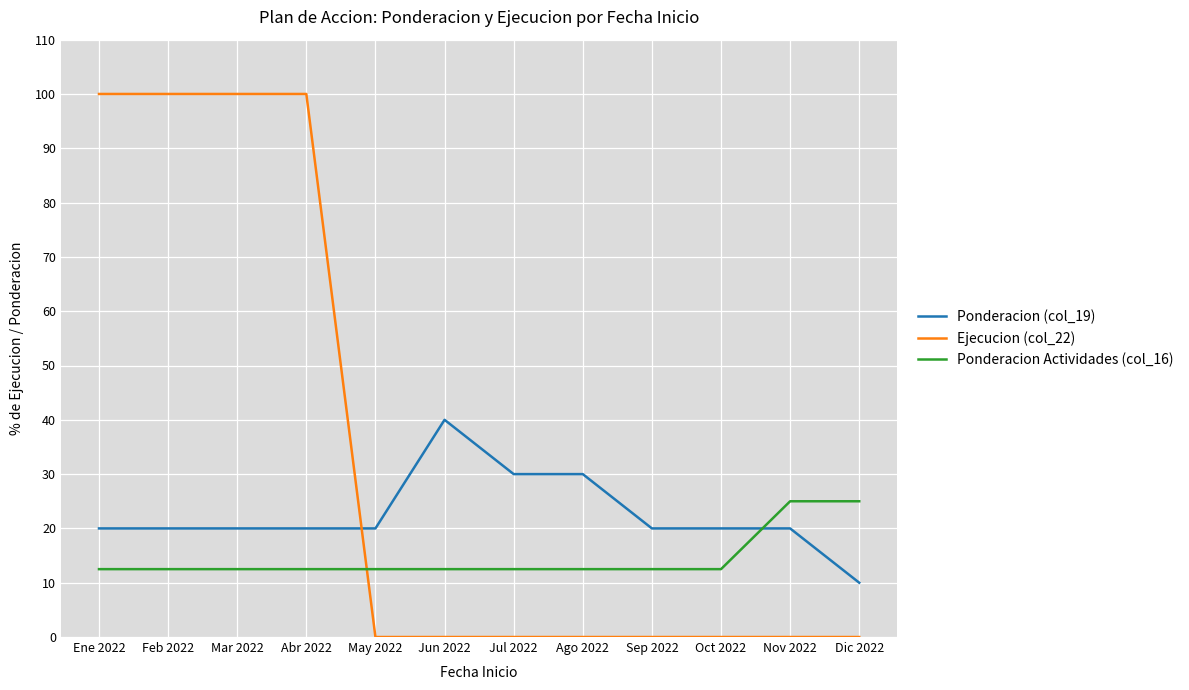

What is the total value across all series at Abr 2022?

132.5